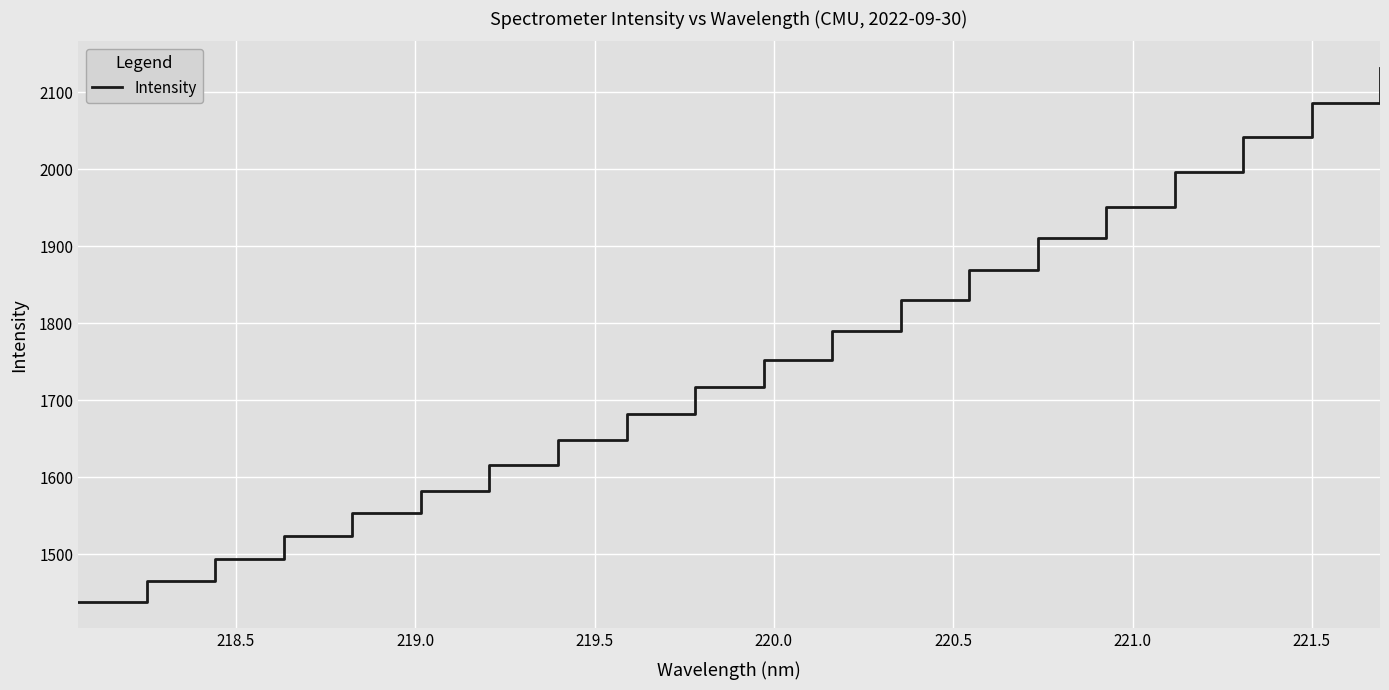

Reading left to right, extract all data points from this chart.

1438.7	1465.7	1493.7	1524.4	1553.8	1582.9	1616.2	1648.9	1682.4	1717.3	1752.8	1790.1	1830.5	1870.1	1911.5	1951.8	1997.0	2042.3	2085.8	2131.7